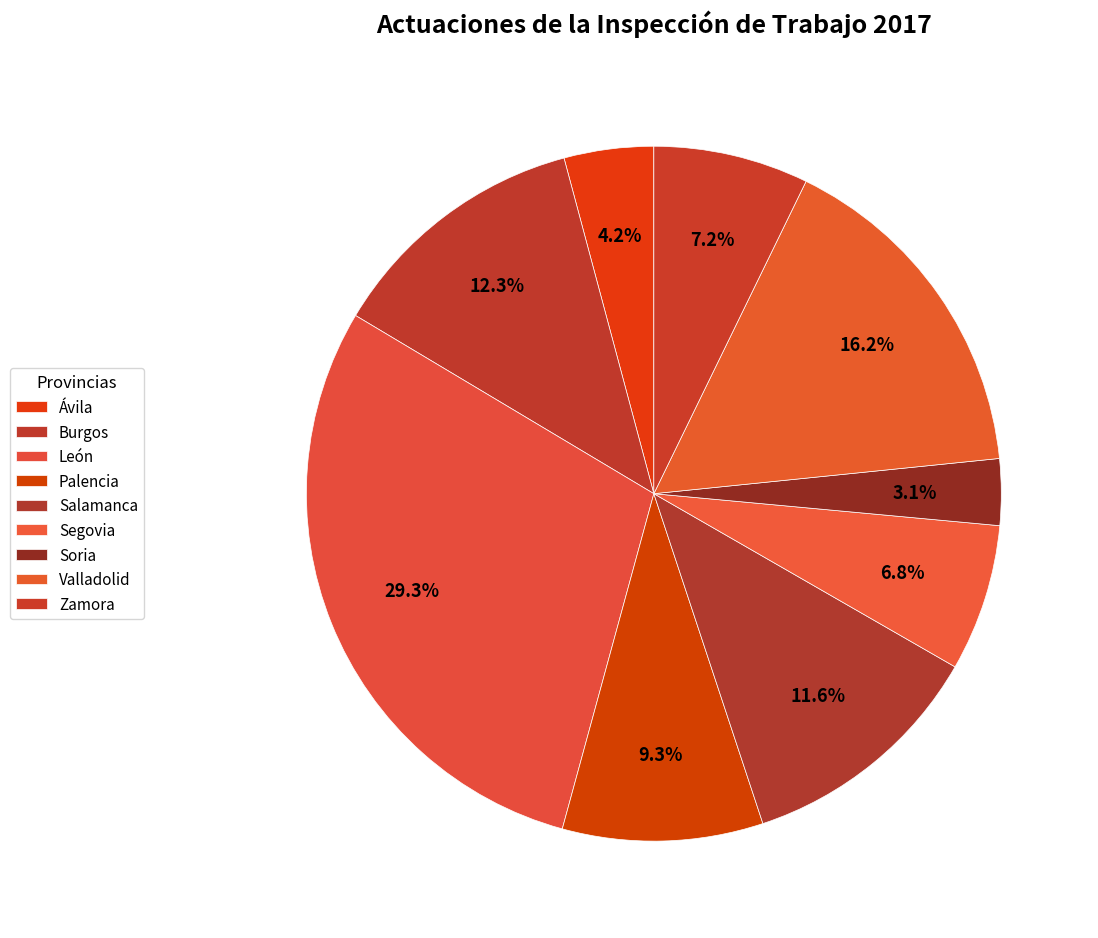

True or false: Palencia accounts for 22% of the total.

False